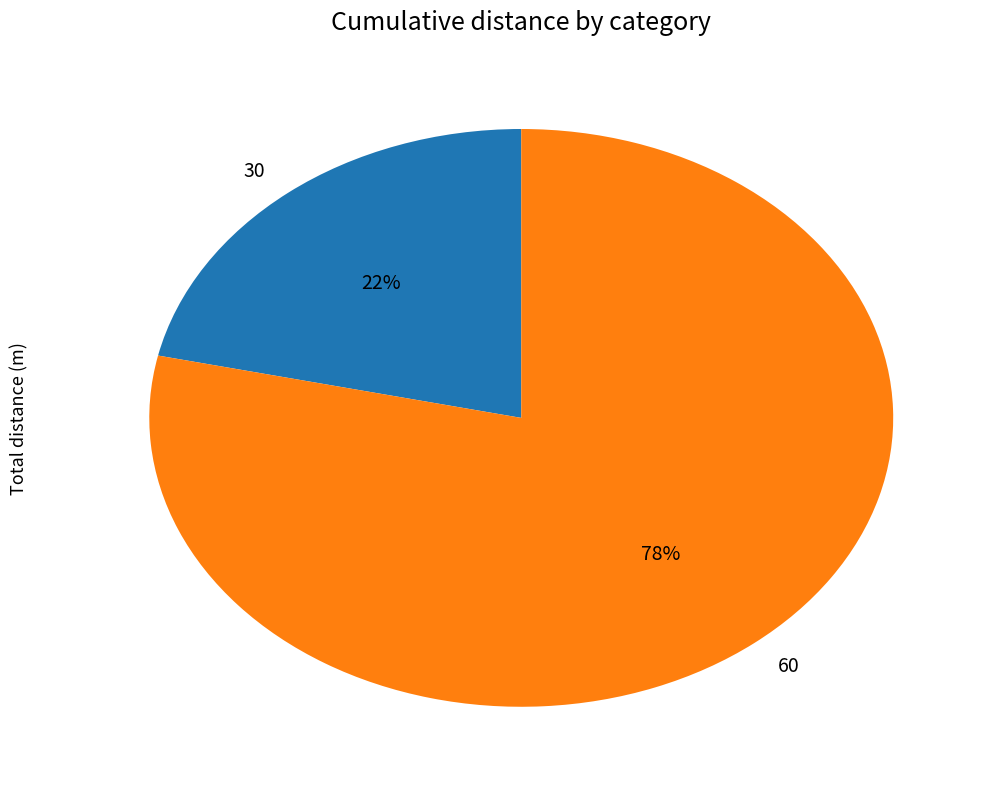

How many slices are in this pie chart?

2